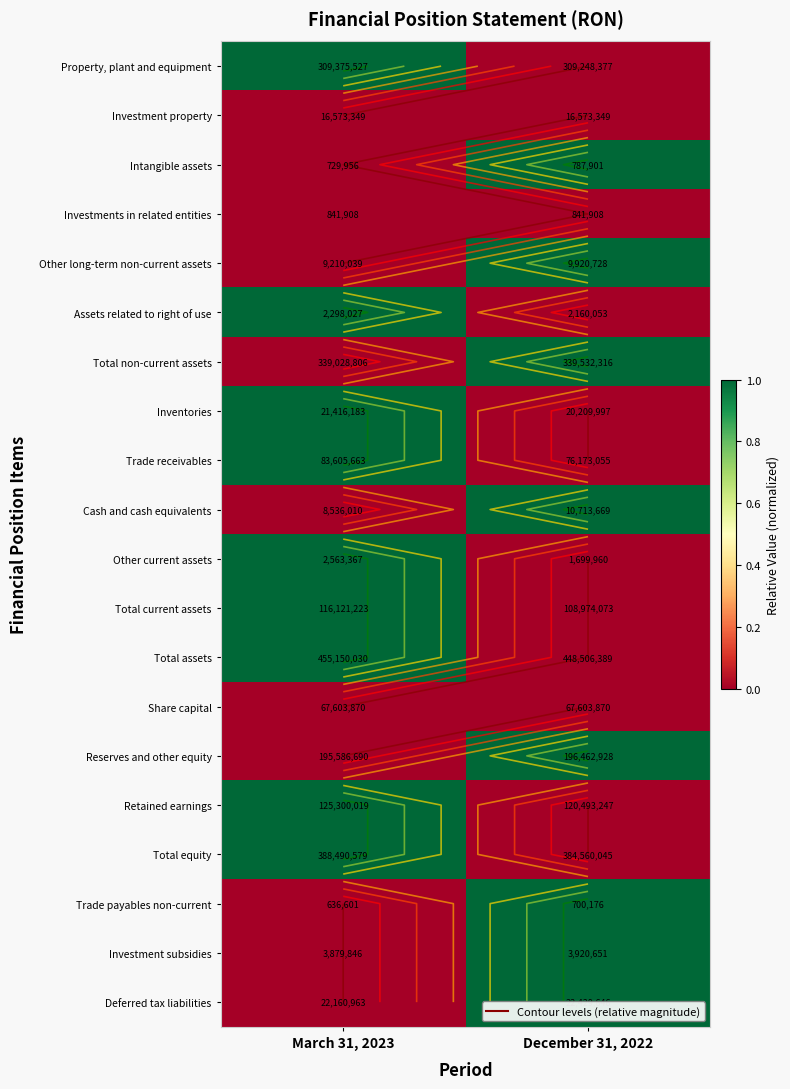

Between March 31, 2023 and December 31, 2022, which is larger?

March 31, 2023